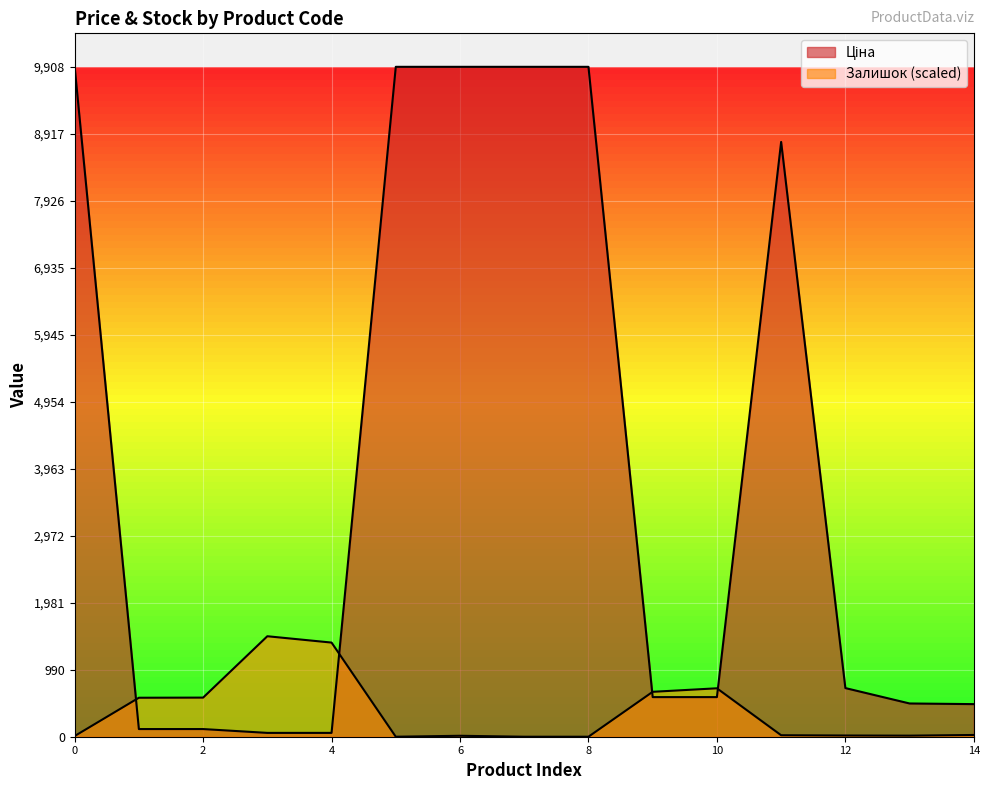

Which series changed the most between 239752197 and 285102218?

Ціна